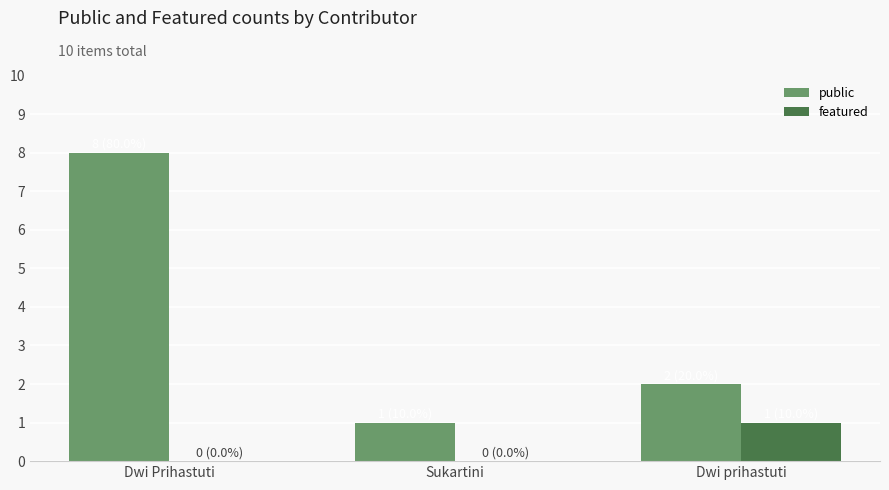

What is the total value across all series at Dwi Prihastuti?

8